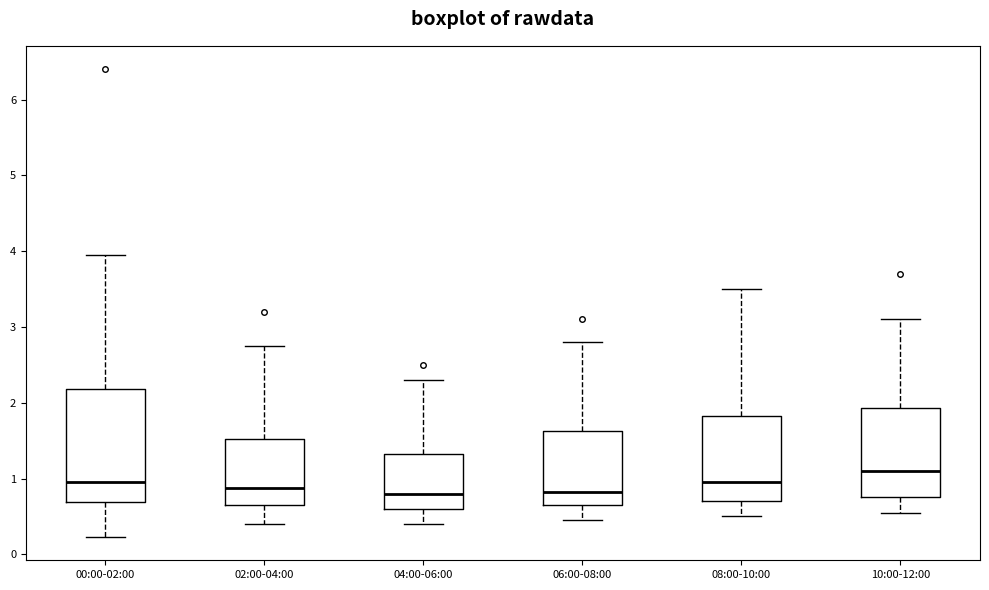

Reading left to right, read every box against the y-axis: the position of its median line, the range the box covers, and the ends of its whiskers. The values are not printed on the chart, so give them approximately, as read against the axis.

00:00-02:00: median 1.0, box 0.7 to 2.2, whiskers 0.2 to 4.0
02:00-04:00: median 0.9, box 0.7 to 1.5, whiskers 0.4 to 2.8
04:00-06:00: median 0.8, box 0.6 to 1.3, whiskers 0.4 to 2.3
06:00-08:00: median 0.8, box 0.7 to 1.6, whiskers 0.5 to 2.8
08:00-10:00: median 1.0, box 0.7 to 1.8, whiskers 0.5 to 3.5
10:00-12:00: median 1.1, box 0.8 to 1.9, whiskers 0.6 to 3.1